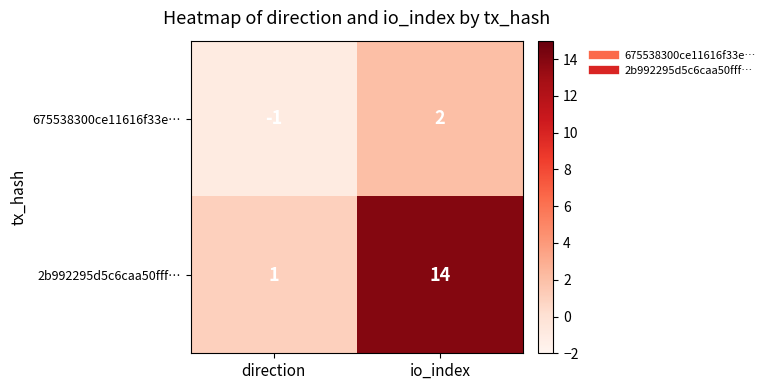

The 675538300ce11616f33e… series shows -1 at direction. True or false?

True